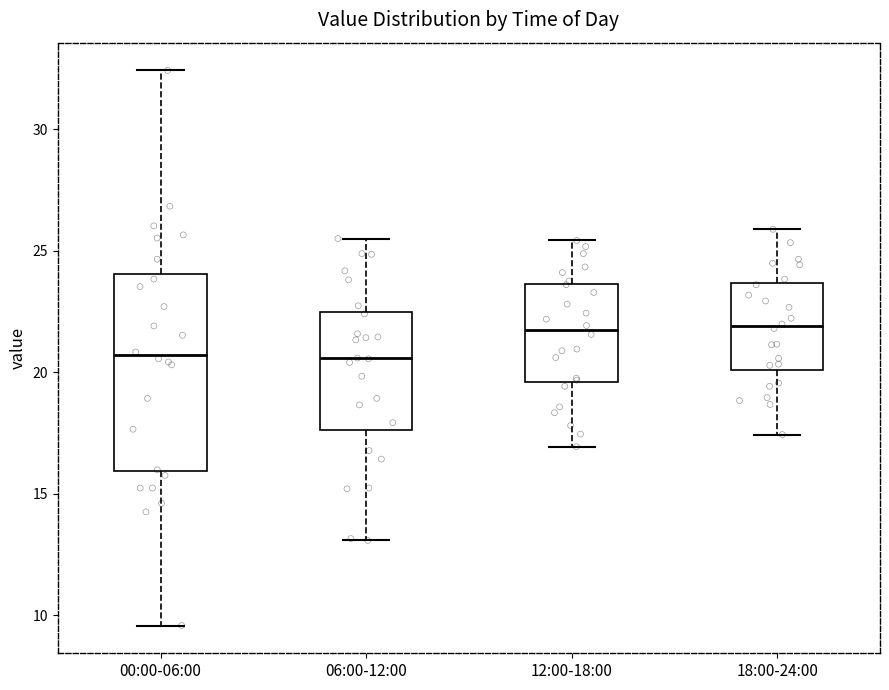

Reading left to right, transcribe this box plot: for each box, give where its median line is, the range the box spans, and where its two whiskers end, as read against the y-axis. The values are not printed on the chart, so give them approximately, as read against the axis.

00:00-06:00: median 20.5, box 16.0 to 24.0, whiskers 9.5 to 32.5
06:00-12:00: median 20.5, box 17.5 to 22.5, whiskers 13.0 to 25.5
12:00-18:00: median 21.5, box 19.5 to 23.5, whiskers 17.0 to 25.5
18:00-24:00: median 22.0, box 20.0 to 23.5, whiskers 17.5 to 26.0